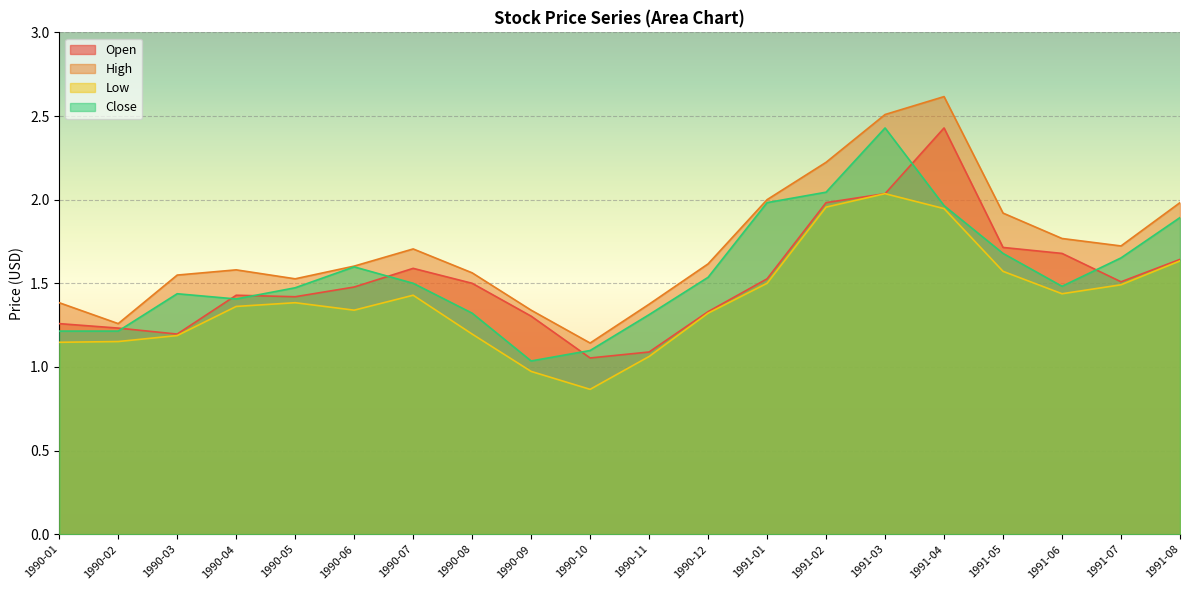

List the series in order of their peak value, lowest first.

Low, Open, Close, High